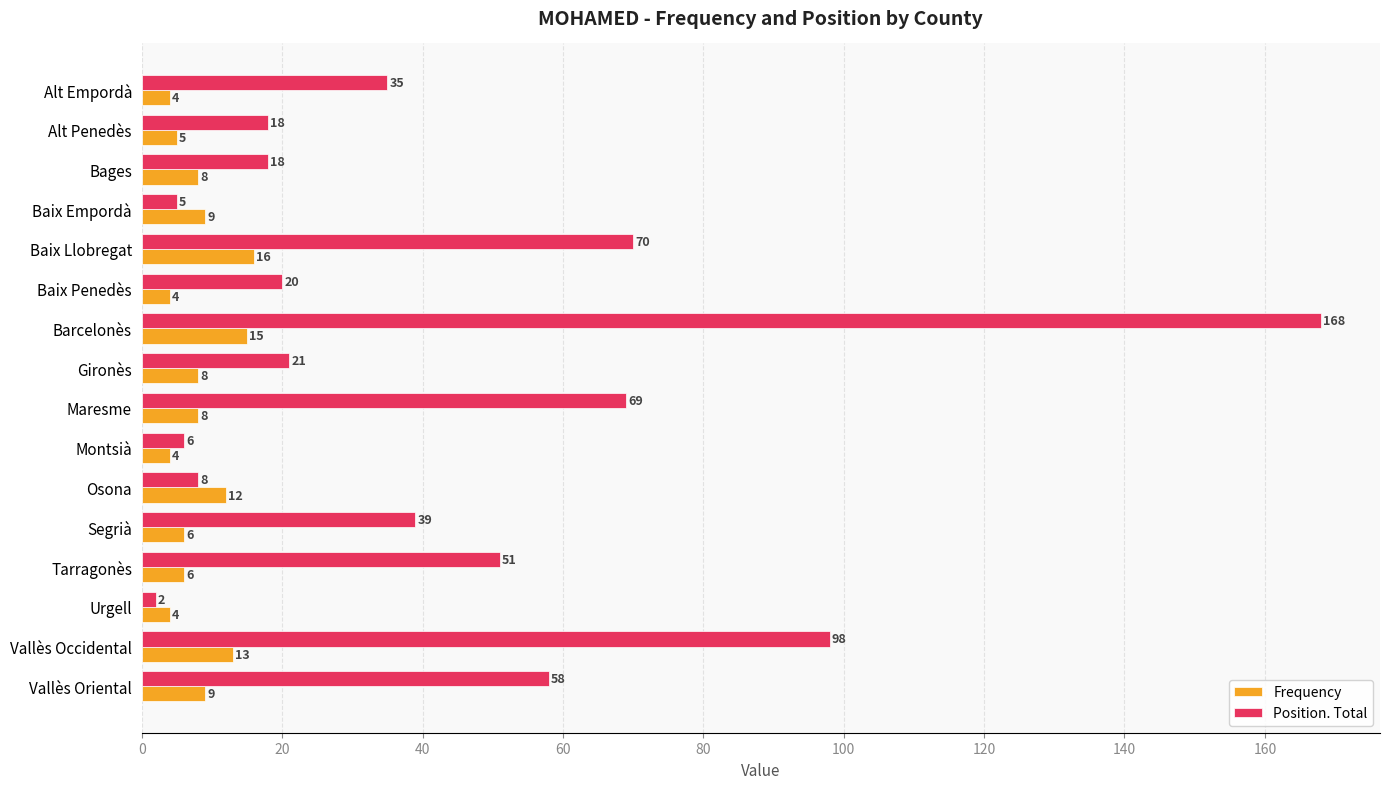

Rank the series at Gironès from highest to lowest value.

Position. Total, Frequency